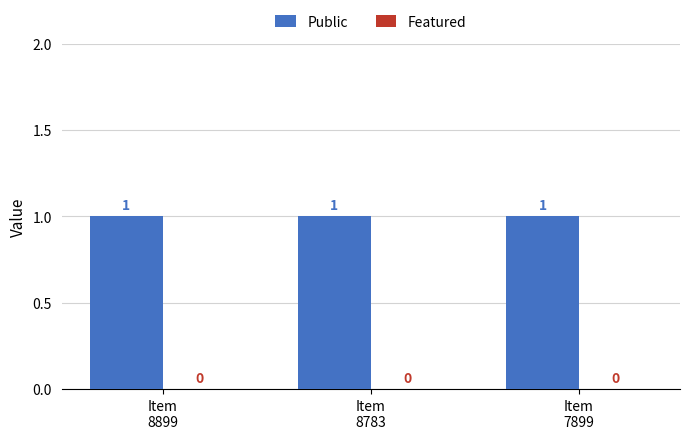

At how many categories does at least one series exceed 0?

3